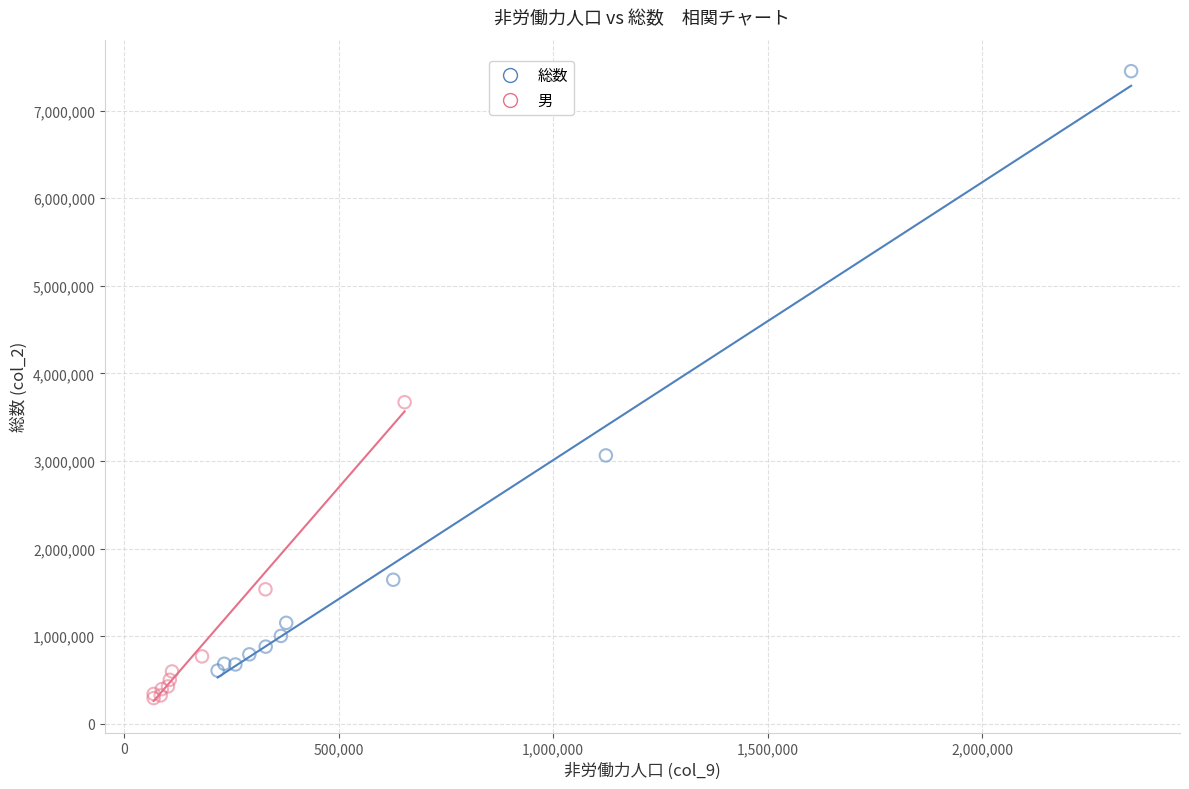

What are all the series names shown in the legend?

総数, 男